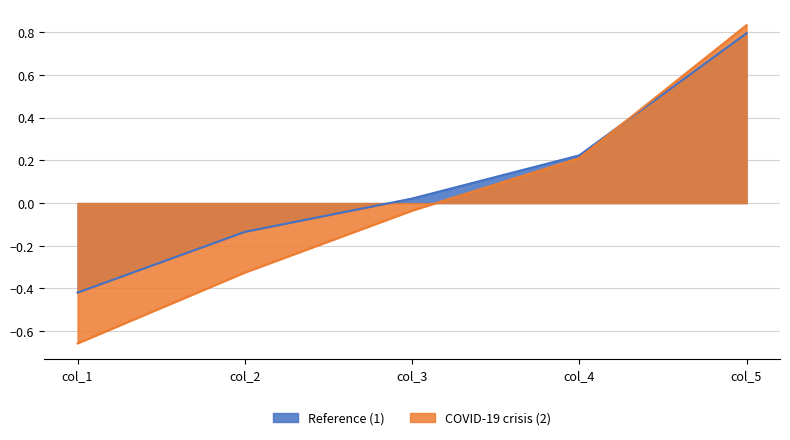

Rank the series at col_5 from highest to lowest value.

COVID-19 crisis (2), Reference (1)